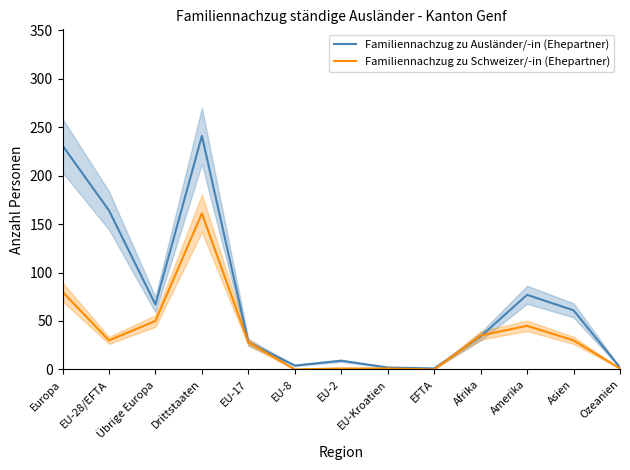

The value of Familiennachzug zu Ausländer/-in (Ehepartner) at EU-2 is 9. True or false?

True